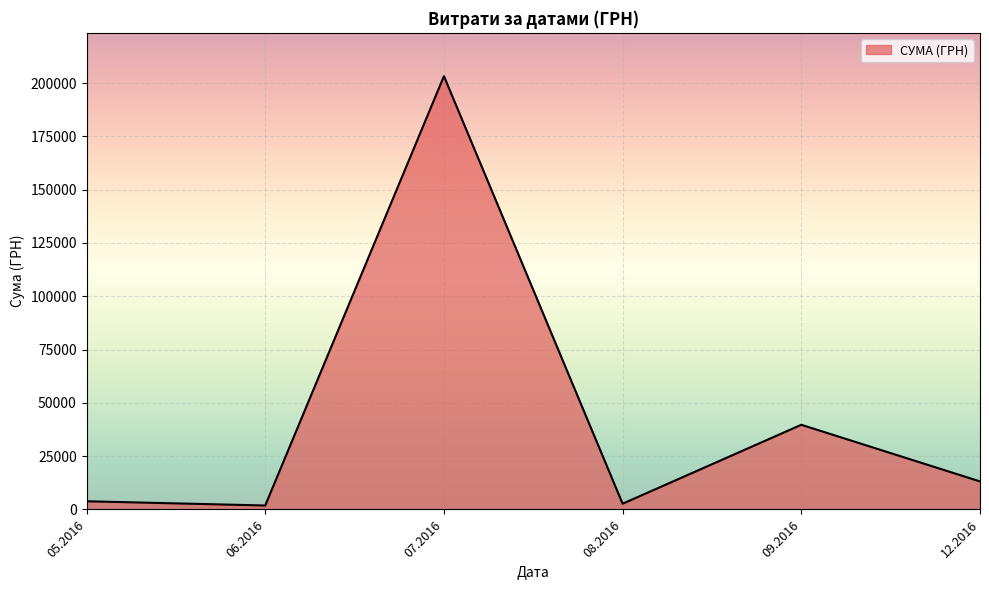

How many lines are shown in the chart?

1